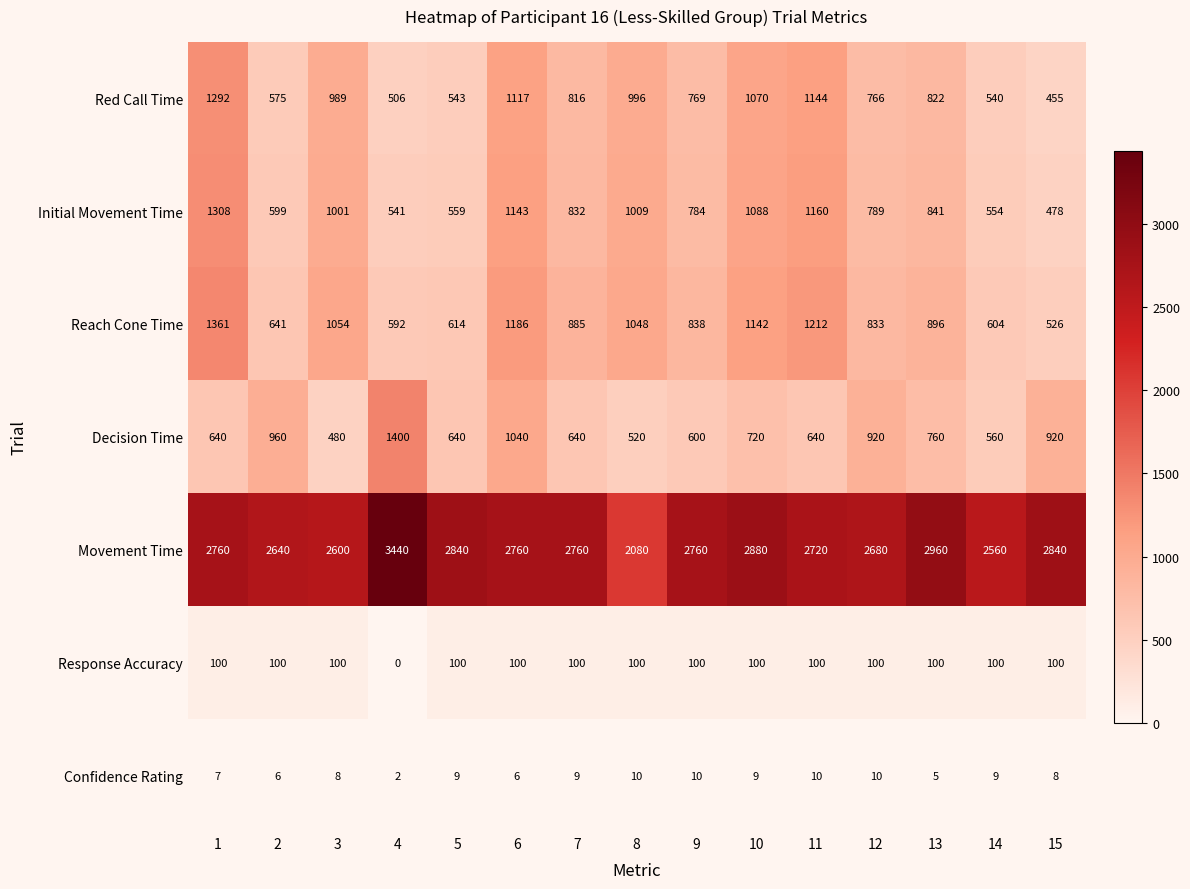

Is it true that Red Call Time equals 1117 at 6?

True